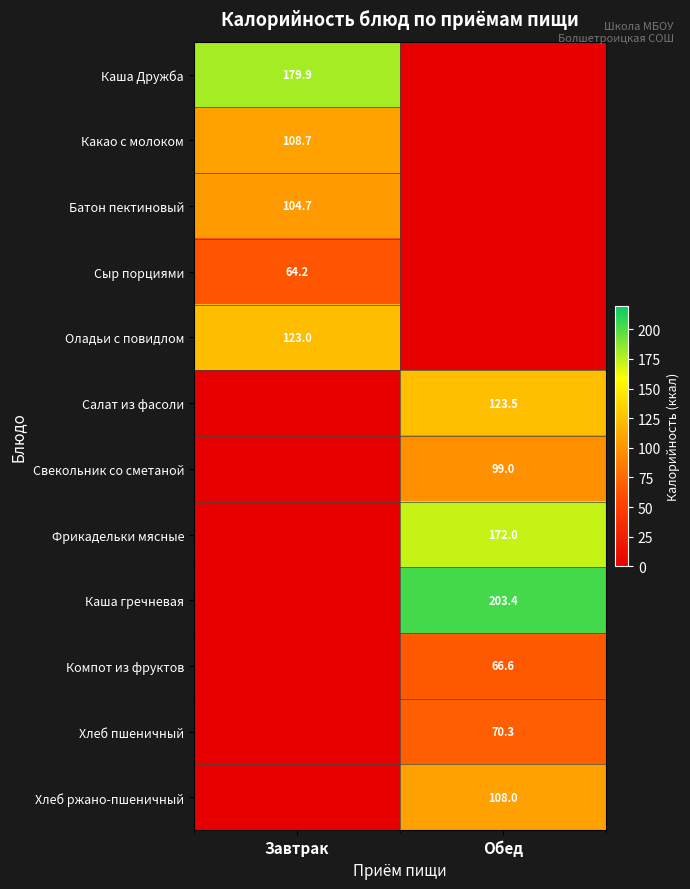

The value of Салат из фасоли at Обед is 198.0. True or false?

False